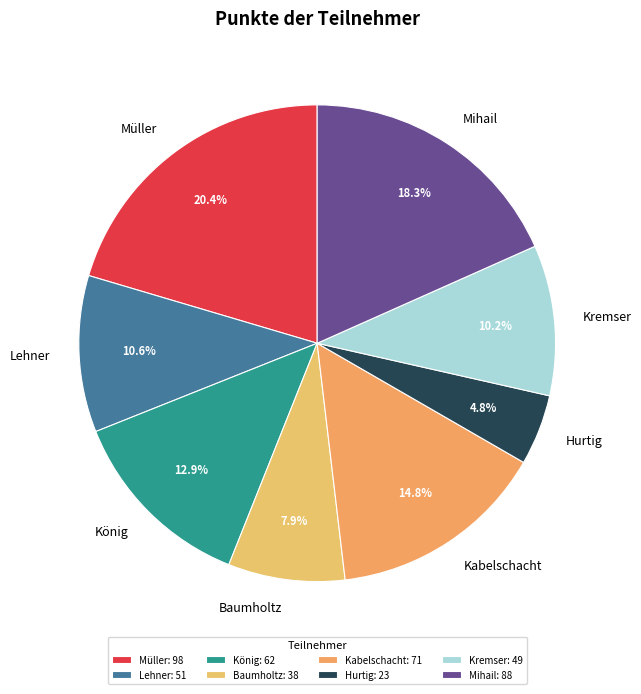

Which category has the smallest portion of the pie?

Hurtig